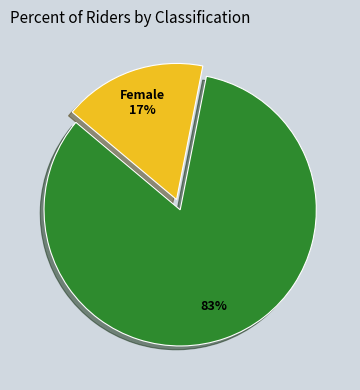

Is there any slice that represents more than half of the pie?

Yes